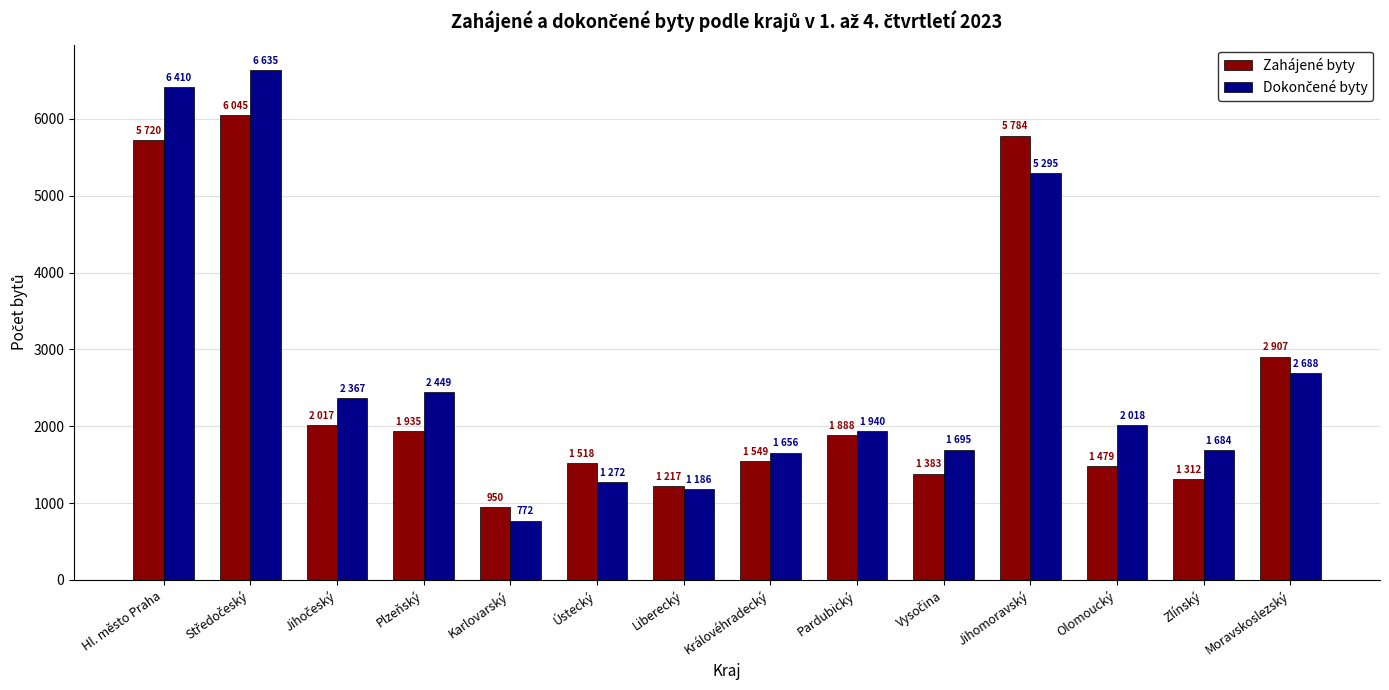

How many series are shown in this chart?

2